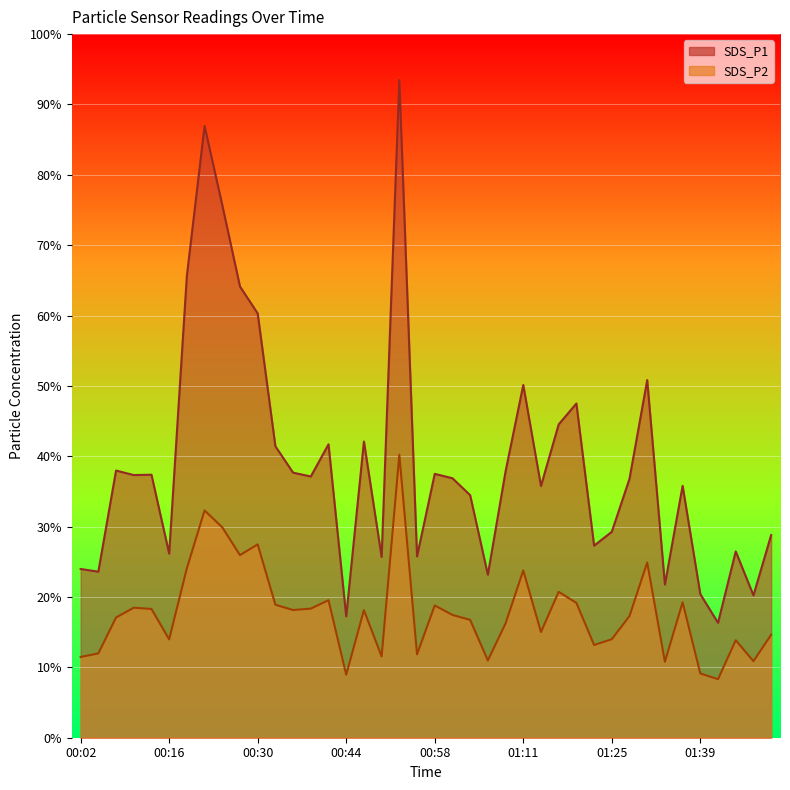

Reading left to right, extract all data points from this chart.

SDS_P1: 24.0	23.6	38.0	37.3	37.4	26.2	65.7	87.0	75.7	64.1	60.3	41.4	37.7	37.1	41.7	17.2	42.1	25.7	93.5	25.8	37.5	36.9	34.5	23.2	37.9	50.1	35.8	44.5	47.5	27.3	29.3	36.8	50.8	21.8	35.8	20.4	16.3	26.5	20.2	28.8
SDS_P2: 11.5	12.0	17.1	18.5	18.3	14.0	24.1	32.3	29.9	25.9	27.5	18.9	18.1	18.4	19.6	8.9	18.1	11.6	40.2	11.8	18.8	17.4	16.8	11.0	16.2	23.8	15.0	20.7	19.2	13.2	14.0	17.3	24.9	10.8	19.2	9.1	8.3	13.8	10.9	14.6